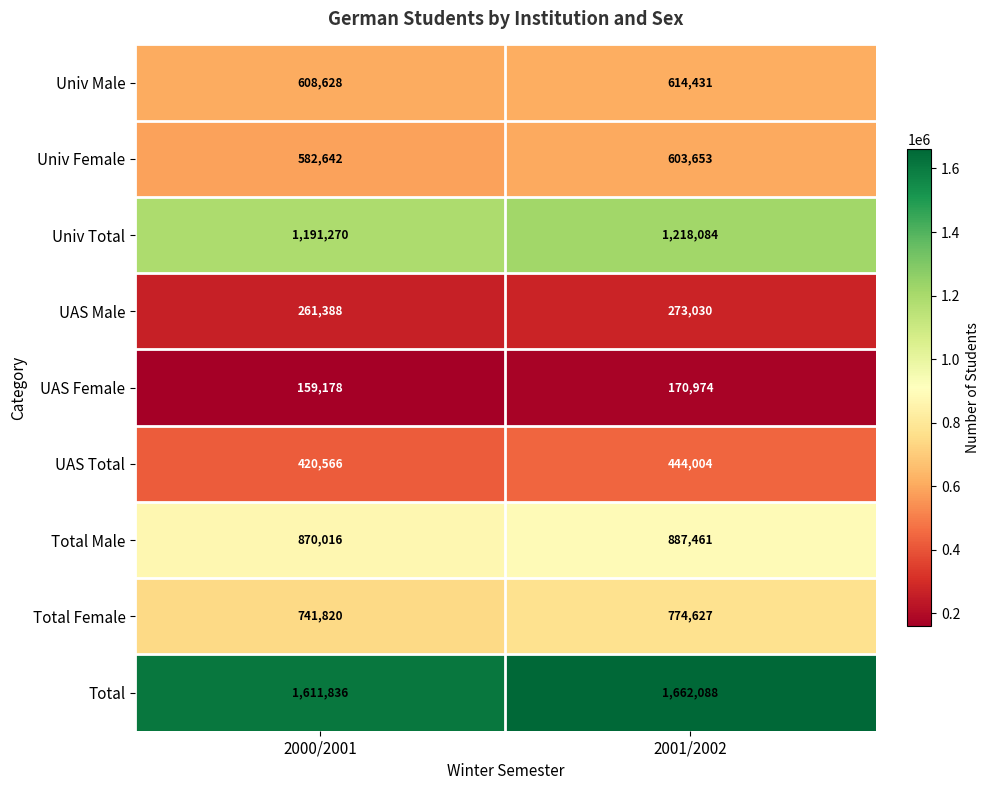

Which series has the largest total across all categories?

Total